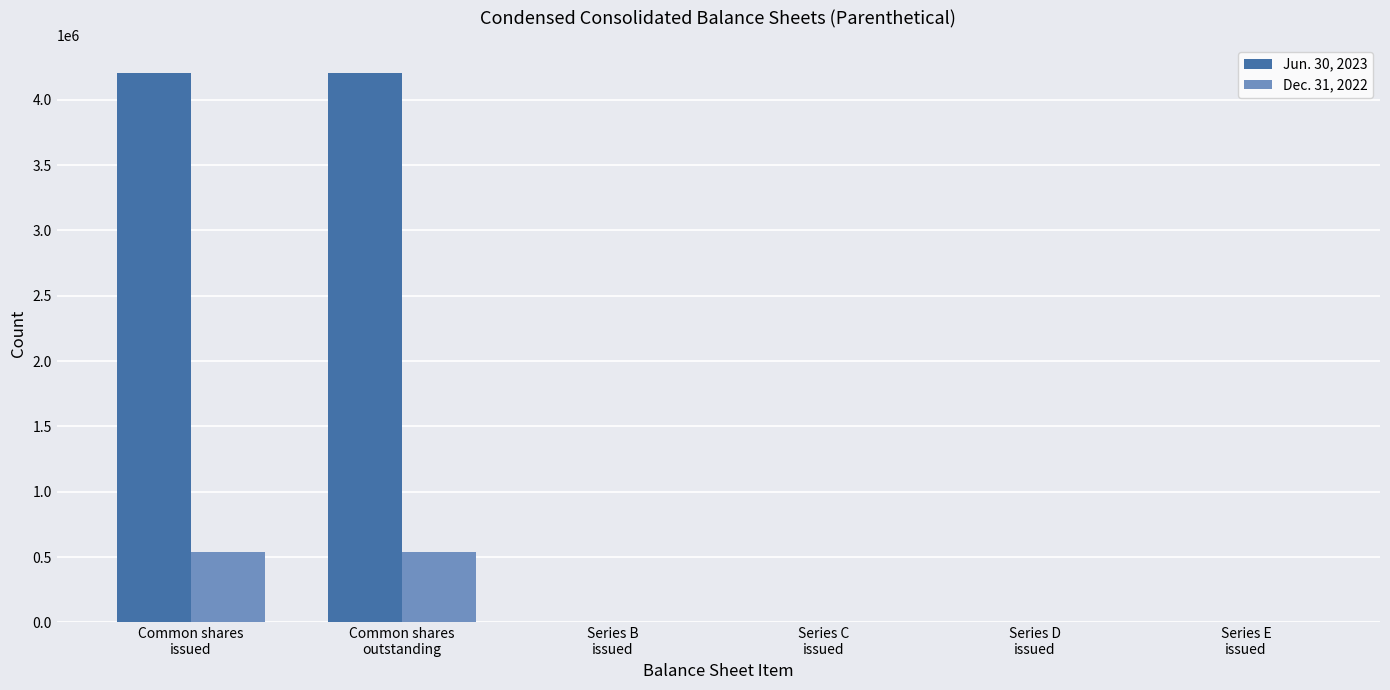

Are the bars grouped side by side (vs. stacked)?

Yes